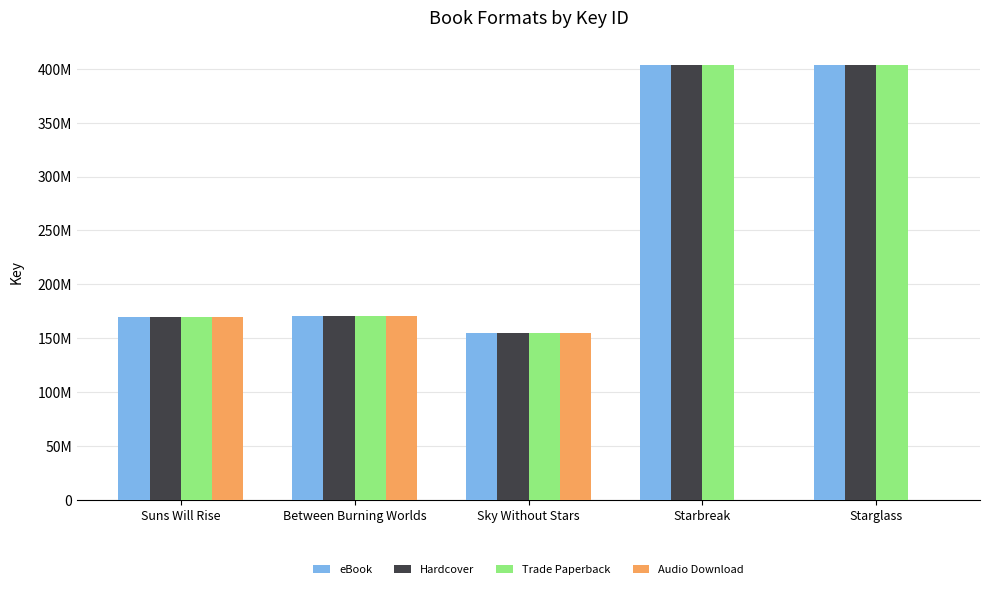

At which label is eBook closest to 279462052?

Between Burning Worlds